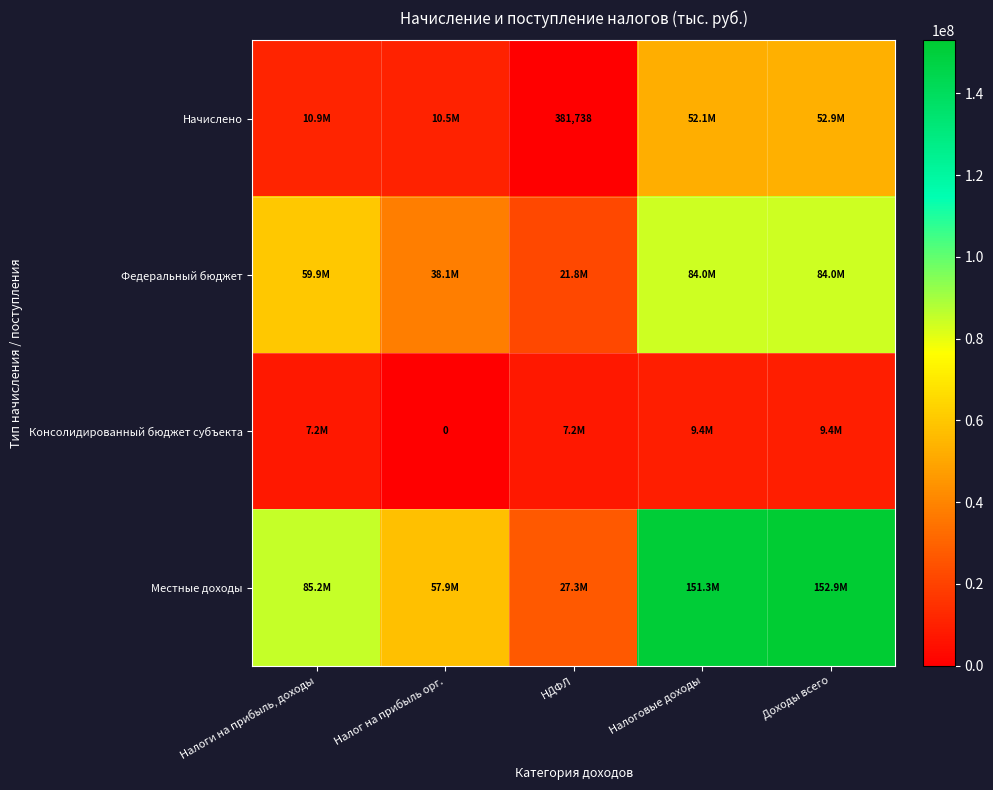

Which has a higher value, Налоговые доходы or Доходы всего?

Доходы всего